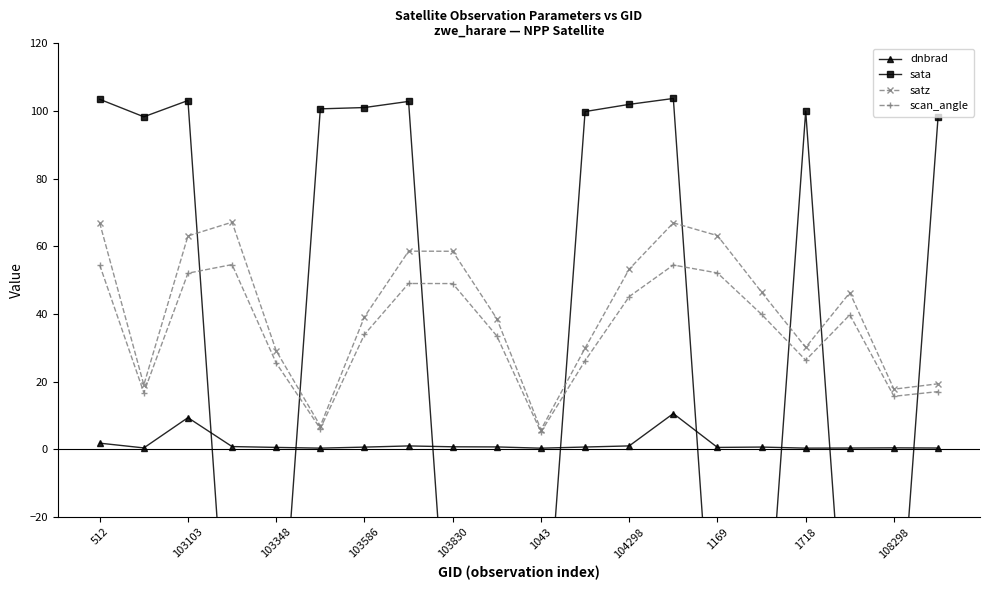

How many negative values does the sata series have?

9